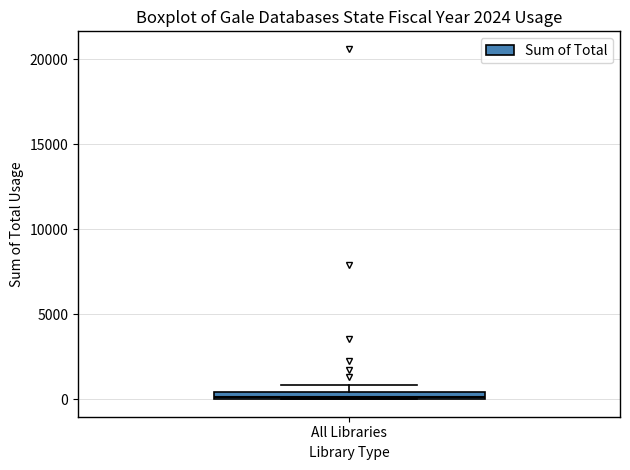

Where is the lower edge of the box for All Libraries on the y-axis? The values are not printed on the chart, so give them approximately, as read against the axis.

0